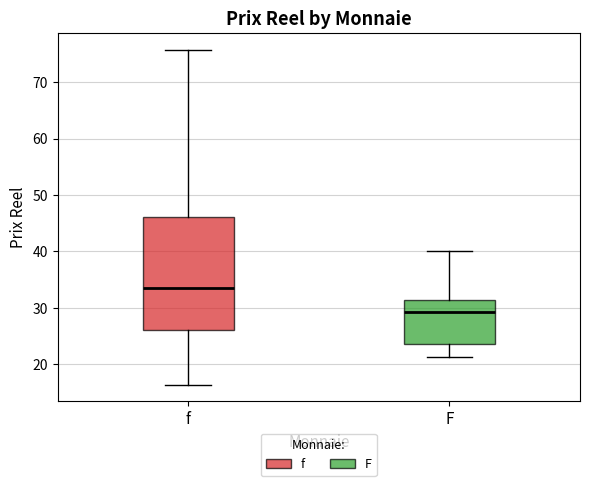

Reading left to right, transcribe this box plot: for each box, give where its median line is, the range the box spans, and where its two whiskers end, as read against the y-axis. The values are not printed on the chart, so give them approximately, as read against the axis.

f: median 34, box 26 to 46, whiskers 16 to 76
F: median 29, box 24 to 31, whiskers 21 to 40